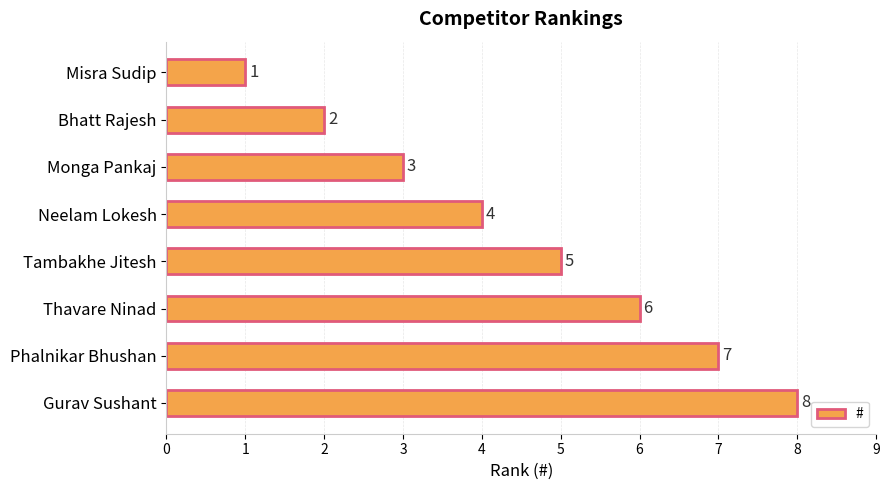

True or false: the data shows 3 at Bhatt Rajesh.

False